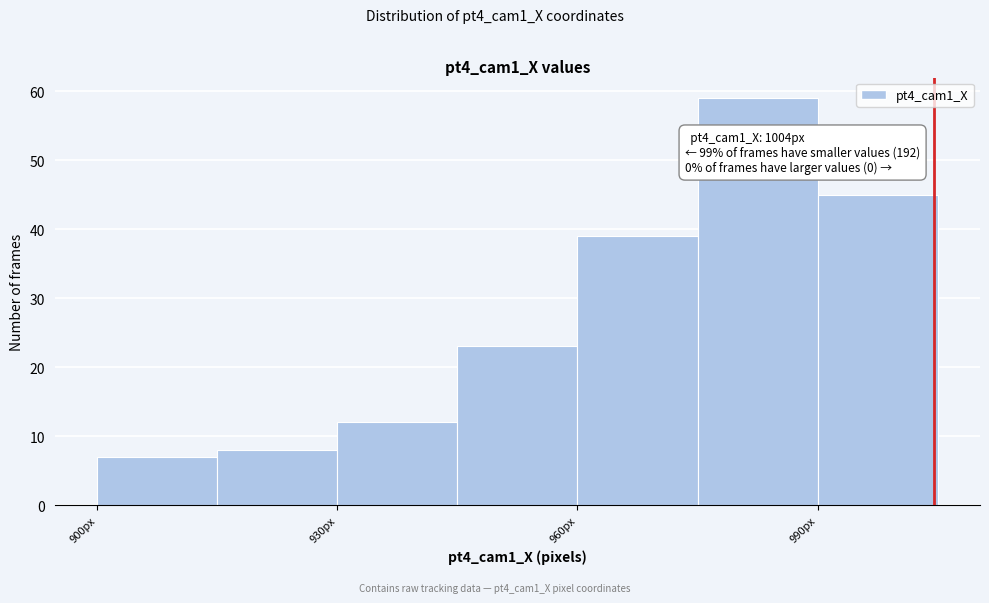

Around what value on the x-axis is the tallest bar? Give the approximate position of its centre, as read against the axis.

985